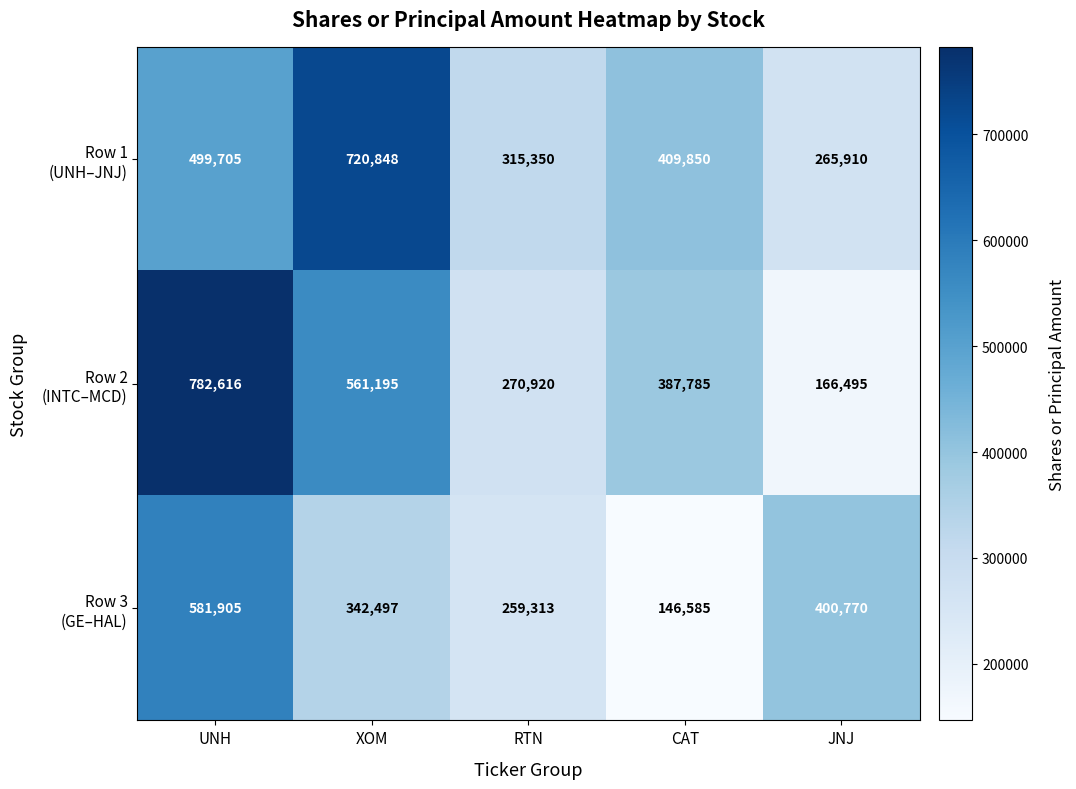

What is the minimum value shown in the chart?

146585